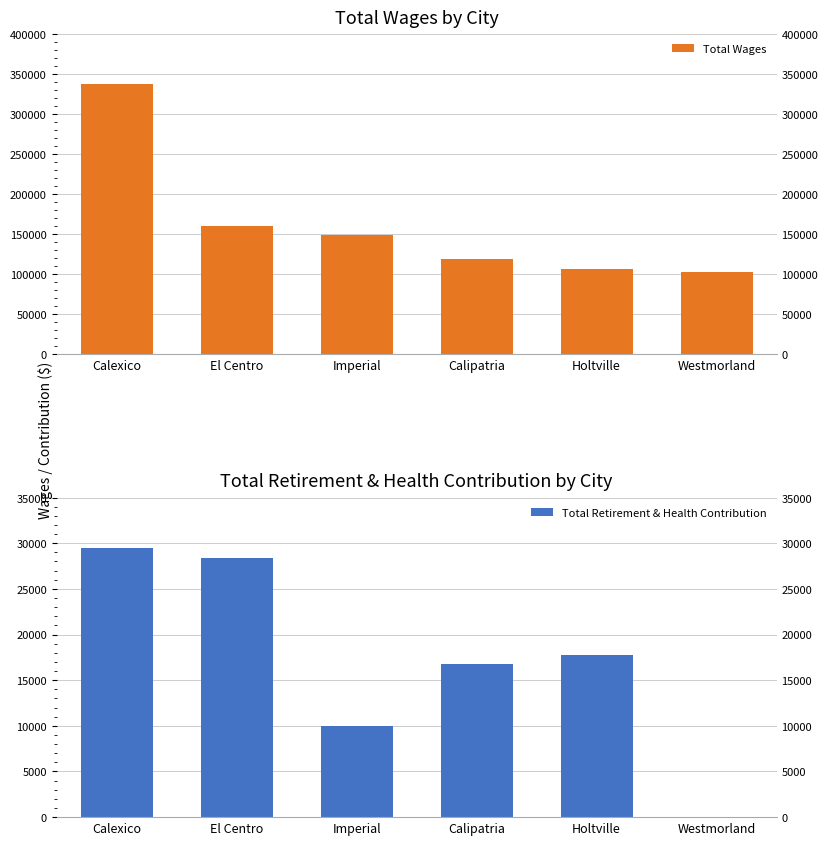

Which category has the lowest value in the Total Retirement & Health Contribution series?

Westmorland